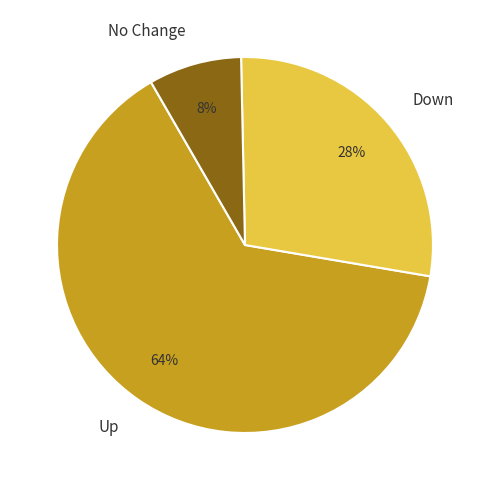

What percentage is the No Change slice, to the nearest percent?

8%